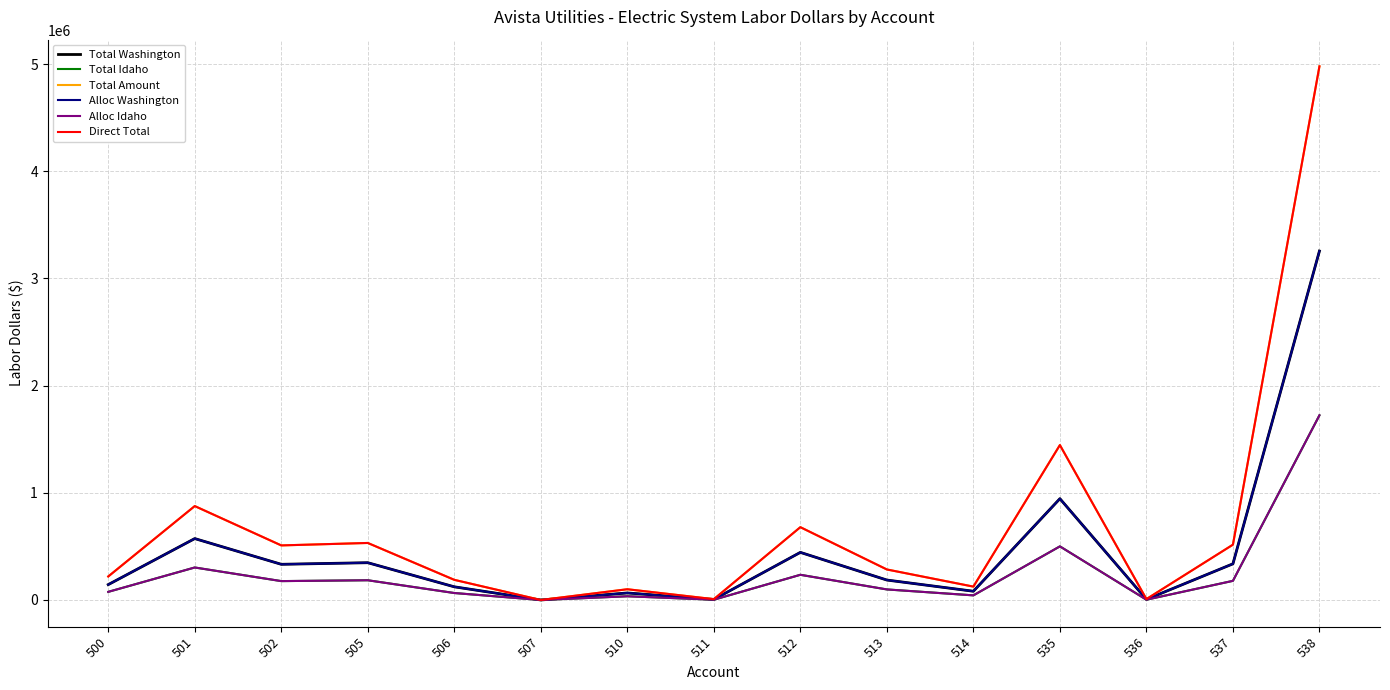

At which label does Direct Total reach its peak?

538